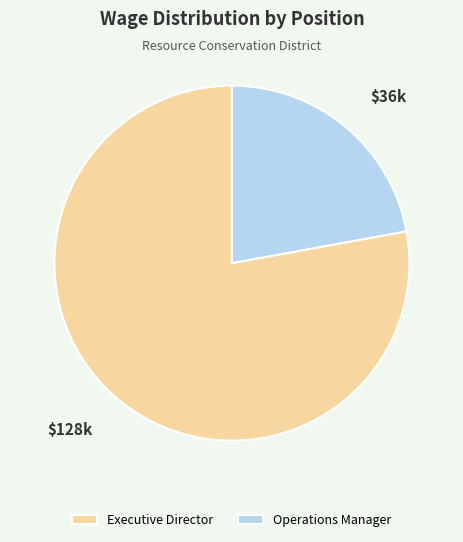

Which slice is the smallest?

Operations Manager